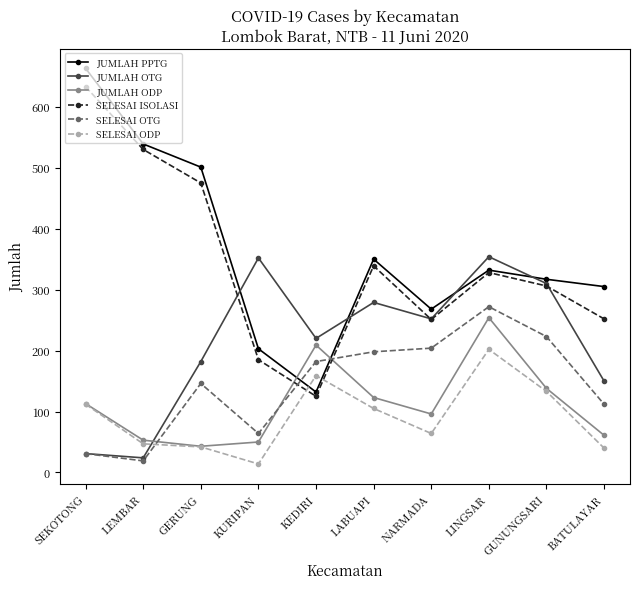

At which category is the sum across all series the highest?

LINGSAR